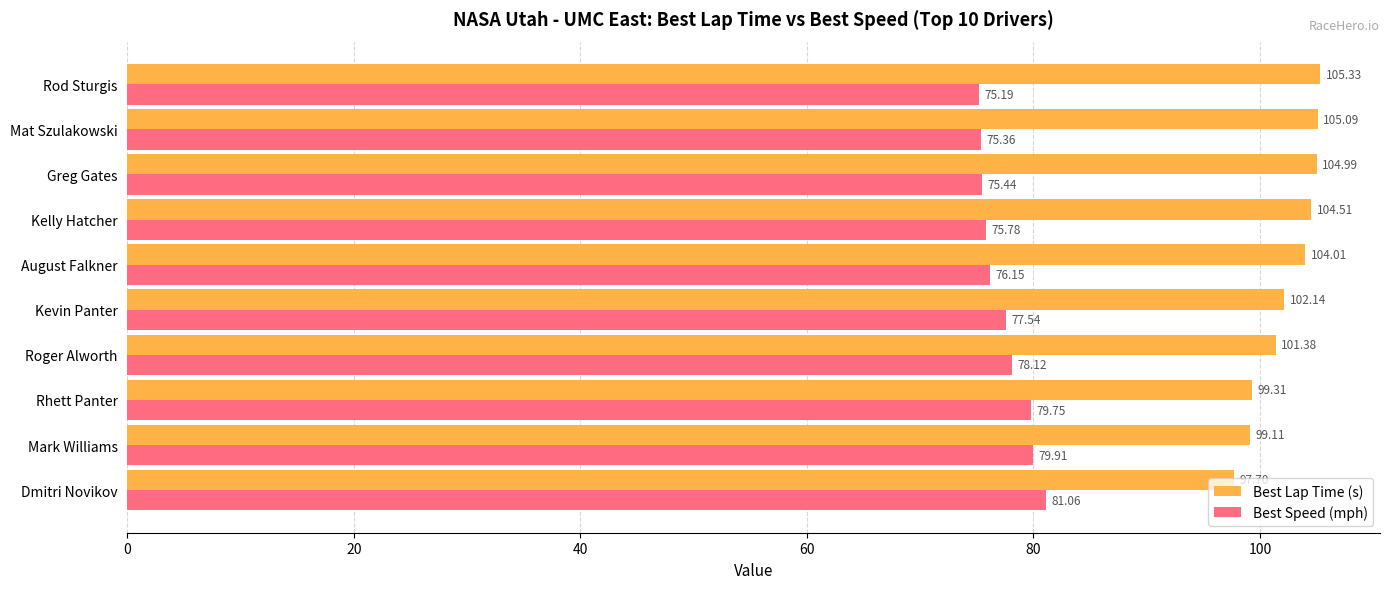

What is the average value of the Best Speed (mph) series?

77.4